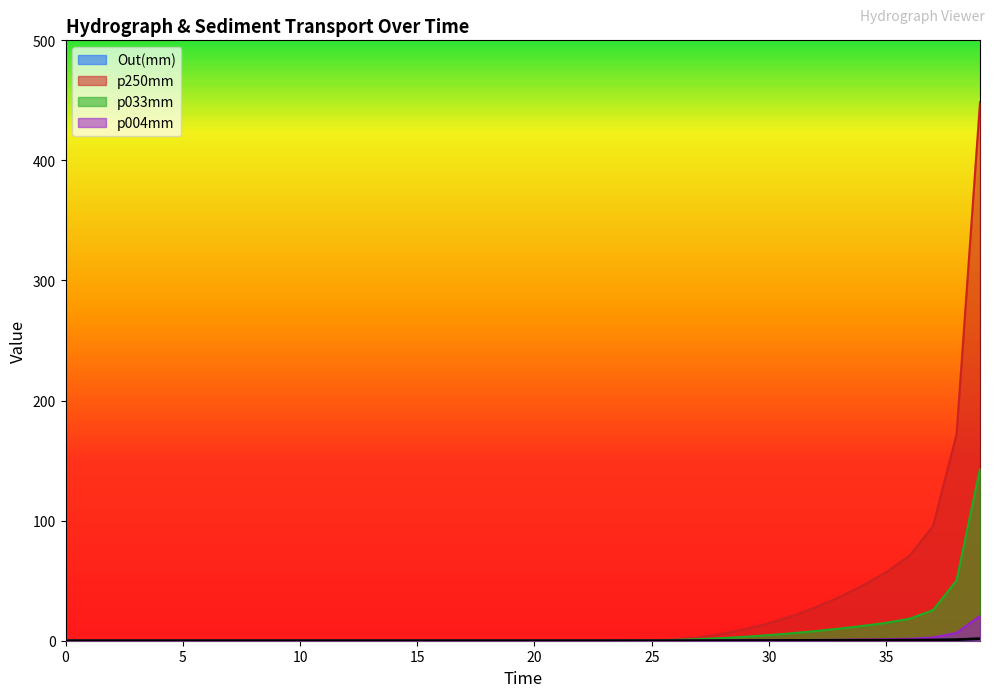

How many values in the p250mm series exceed 5?

12